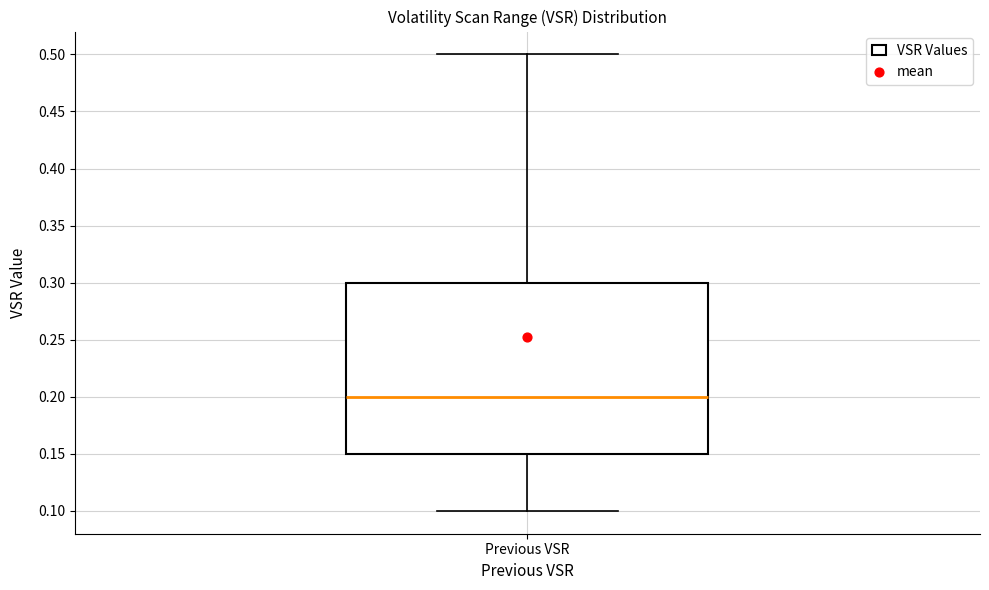

Transcribe this box plot: give where the median line is, the range the box spans, and where the two whiskers end, as read against the y-axis. The values are not printed on the chart, so give them approximately, as read against the axis.

median 0.20, box 0.15 to 0.30, whiskers 0.10 to 0.50